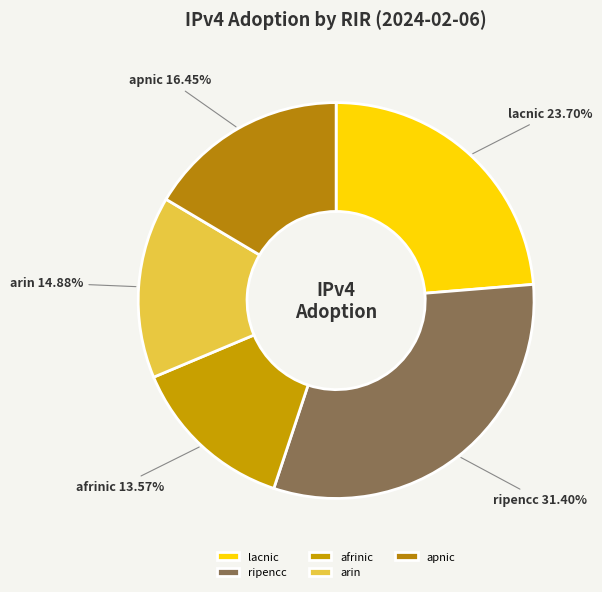

What is the smallest slice in the pie chart?

afrinic